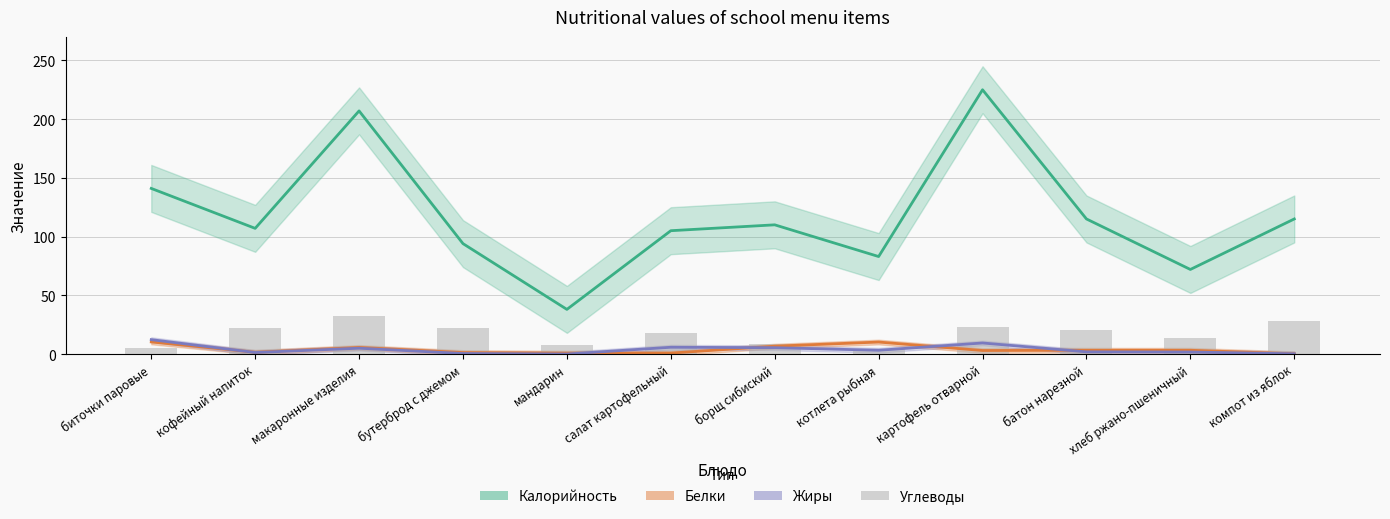

Is it true that Углеводы equals 22.4 at хлеб ржано-пшеничный?

False